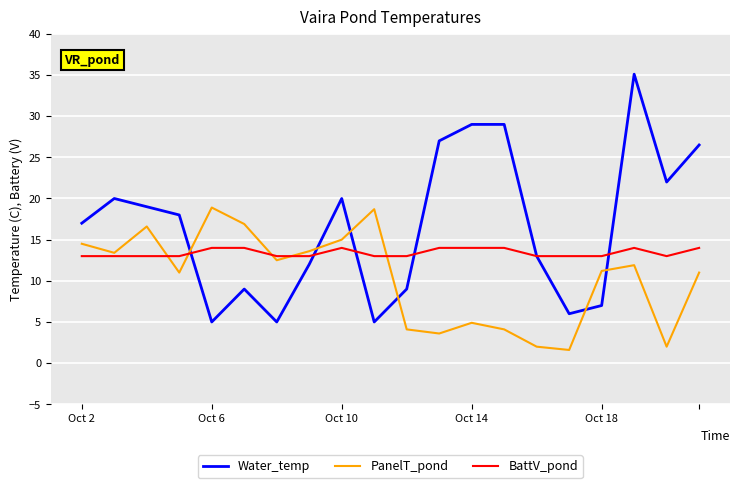

What are all the series names shown in the legend?

Water_temp, PanelT_pond, BattV_pond